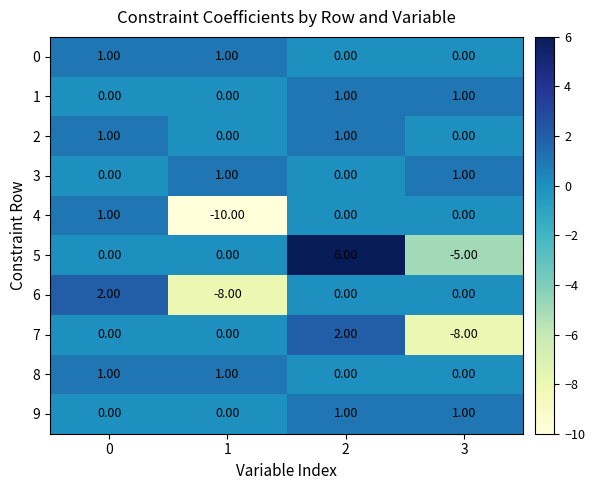

What is the difference between the highest and lowest values at 1?

11